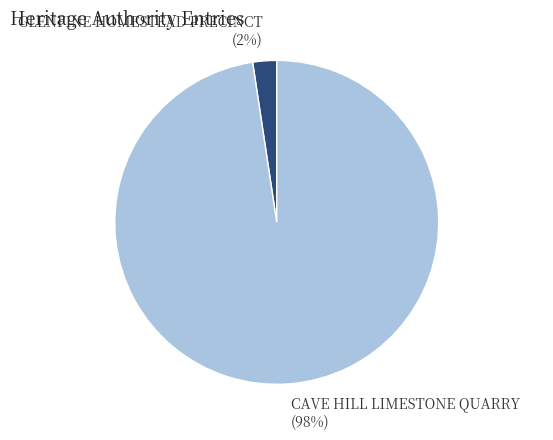

Between GLENFINE HOMESTEAD PRECINCT and CAVE HILL LIMESTONE QUARRY, which is larger?

CAVE HILL LIMESTONE QUARRY